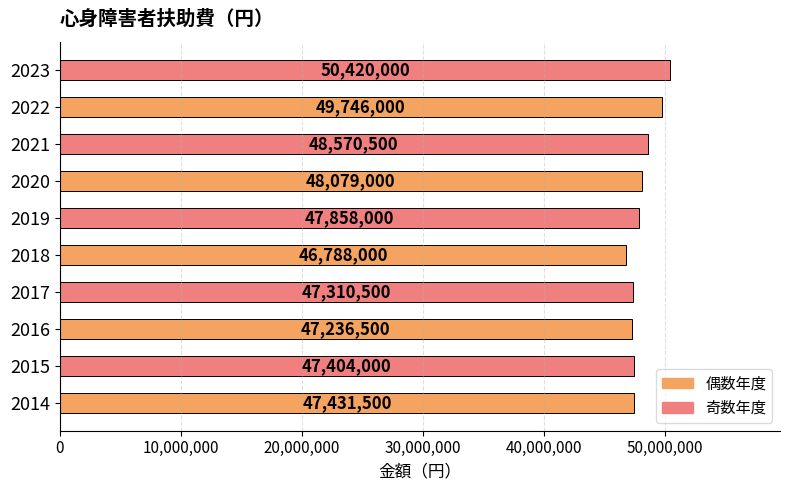

True or false: the data shows 47858000 at 2019.

True